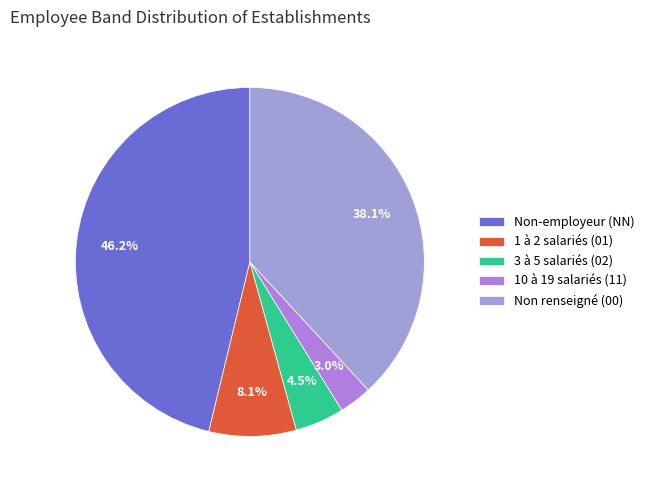

Count the number of slices in the pie.

5